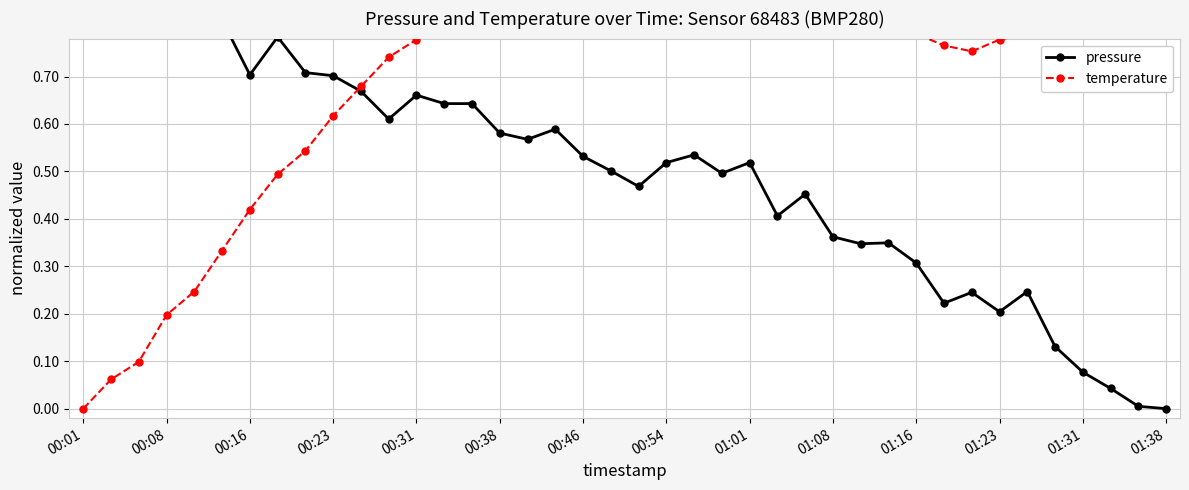

List the series in order of their peak value, lowest first.

pressure, temperature